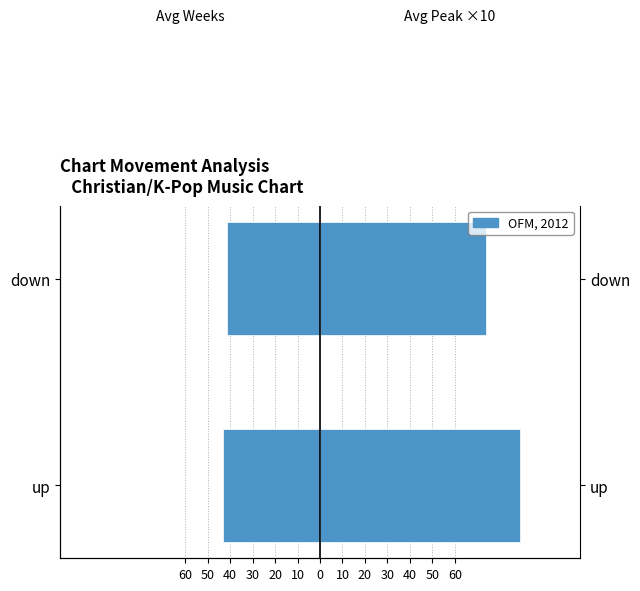

Does the chart contain stacked bars?

No